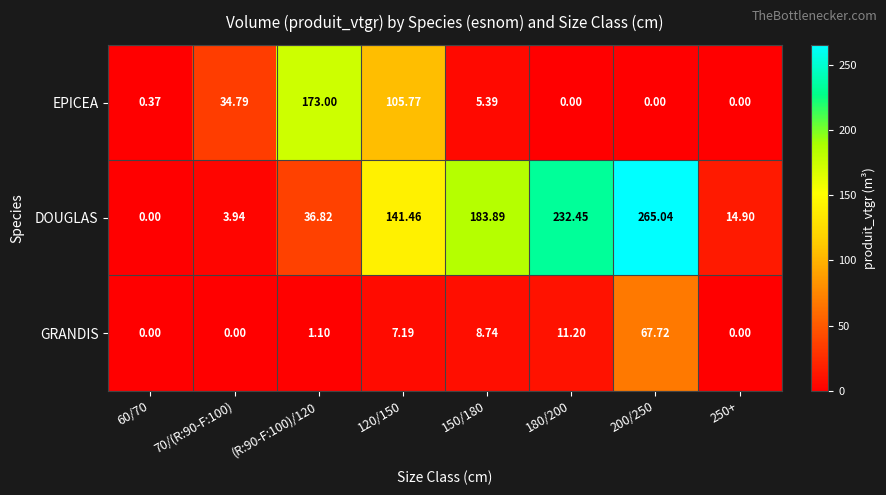

Is the value of EPICEA at 250+ greater than the value of GRANDIS at (R:90-F:100)/120?

No